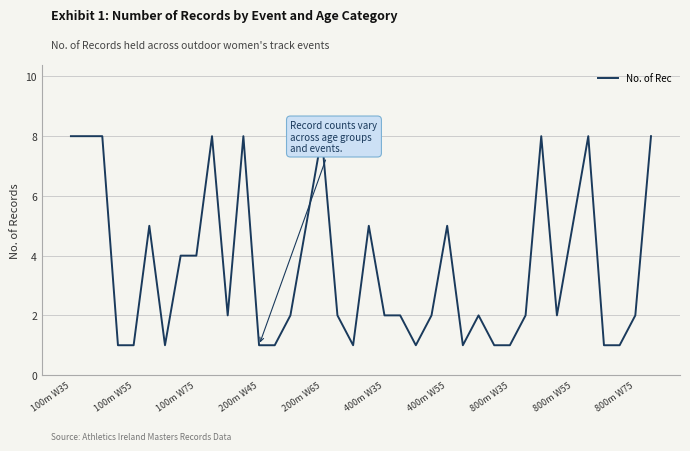

What is the difference between the maximum and minimum values?

7